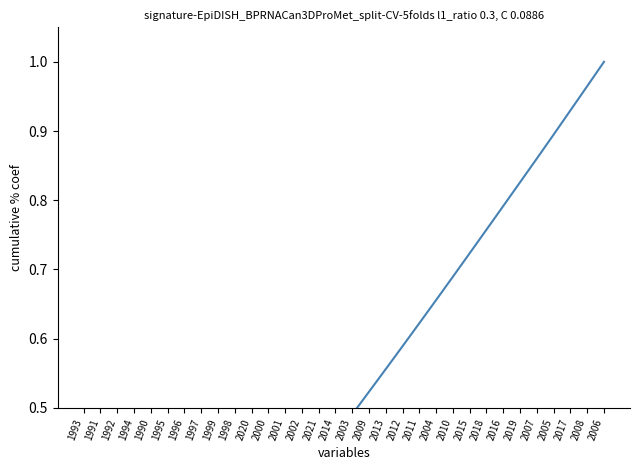

Which has a higher value, 2020 or 2014?

2014